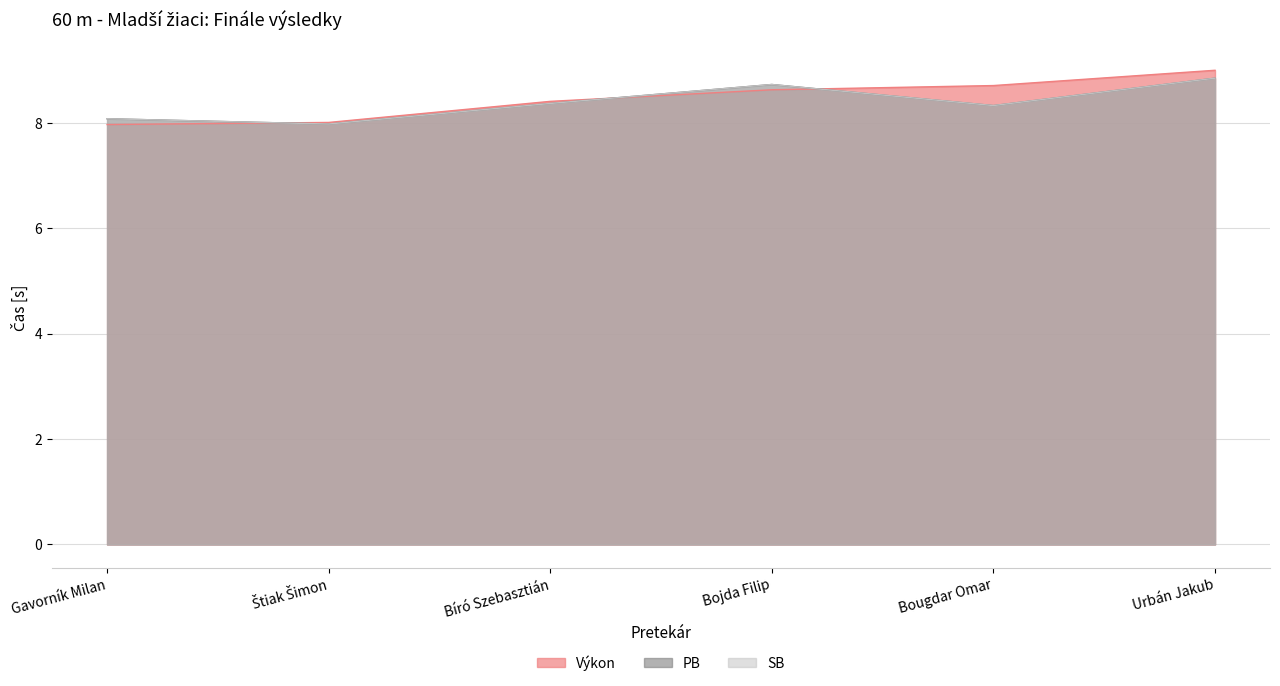

How many series are shown in this chart?

3